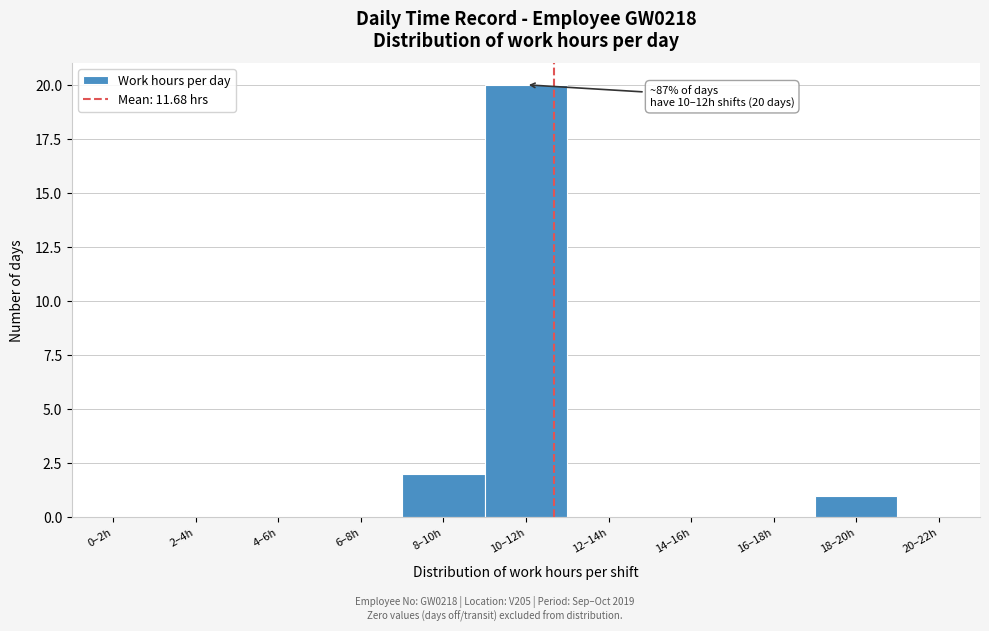

Reading right to left, extract all data points from this chart.

20–22h=0	18–20h=1	16–18h=0	14–16h=0	12–14h=0	10–12h=20	8–10h=2	6–8h=0	4–6h=0	2–4h=0	0–2h=0